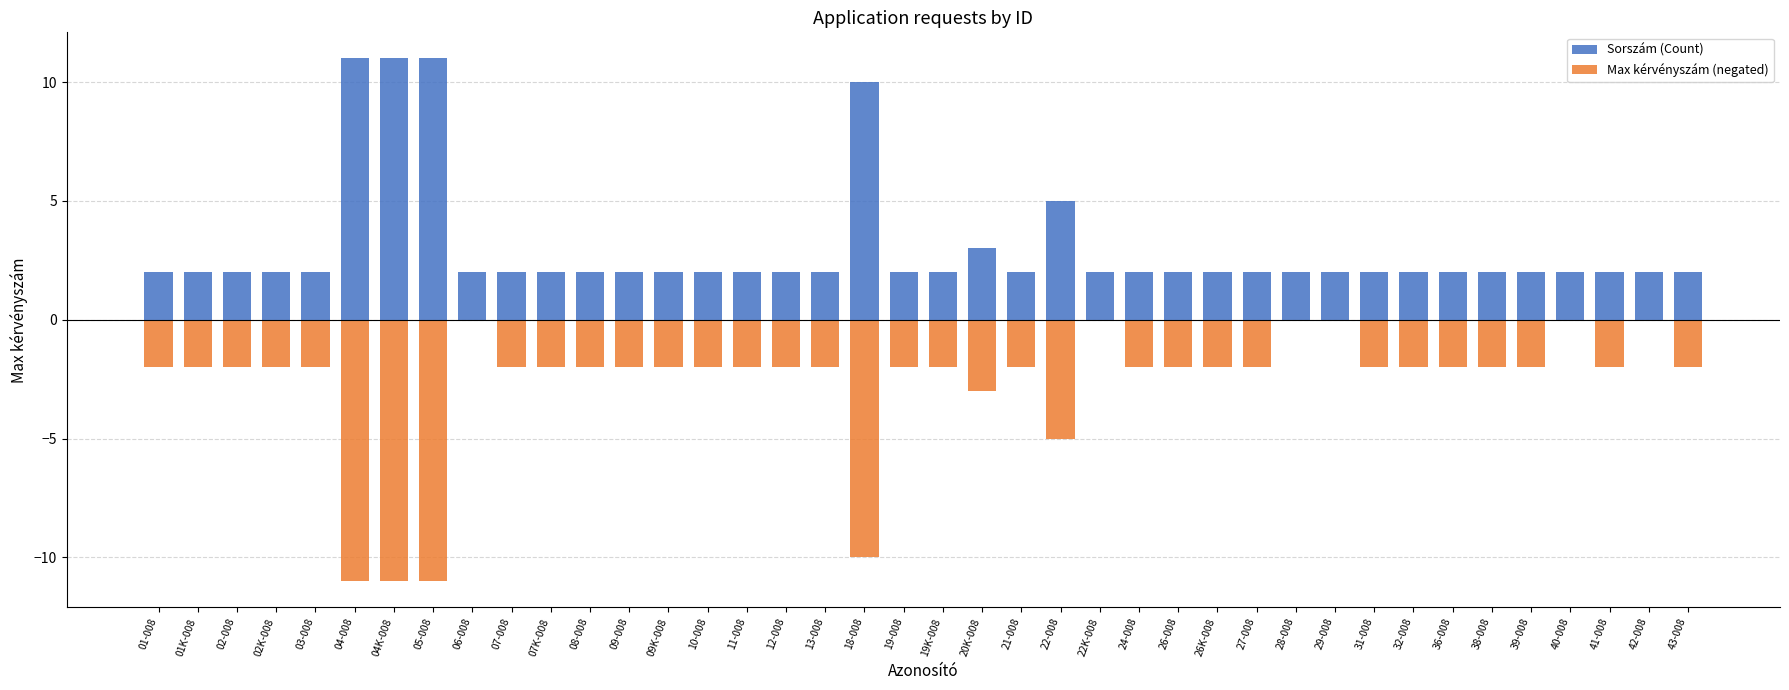

What is the difference between the second highest and minimum values in the Sorszám (Count) series?

9